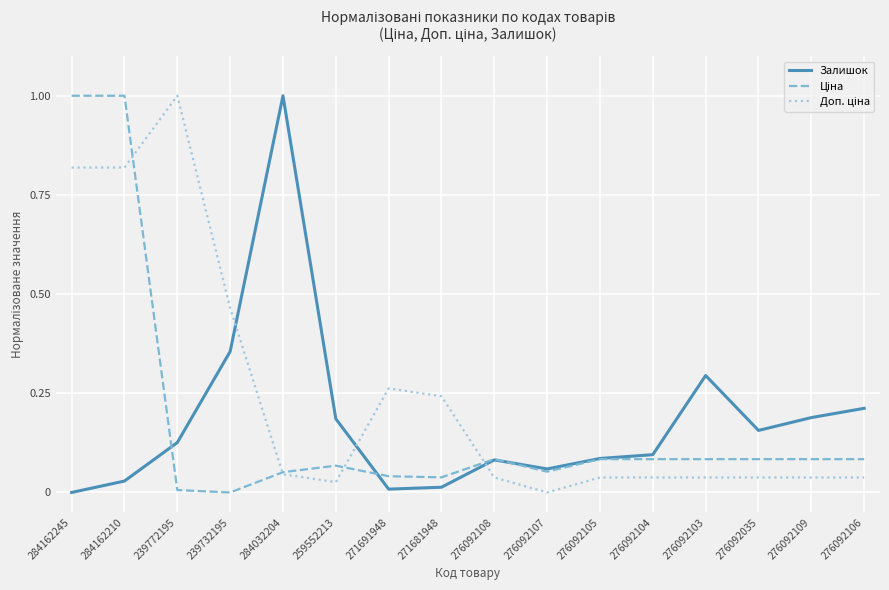

What position from the left is 239732195?

4